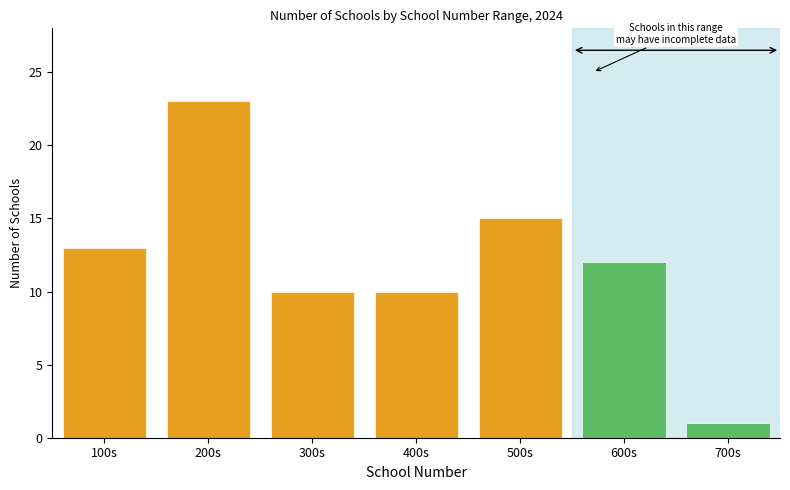

Reading left to right, extract all data points from this chart.

100s=13	200s=23	300s=10	400s=10	500s=15	600s=12	700s=1